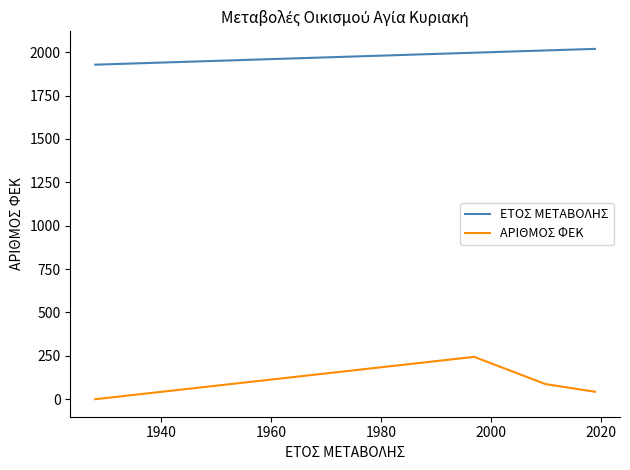

What is the sum of all ΑΡΙΘΜΟΣ ΦΕΚ values?

374